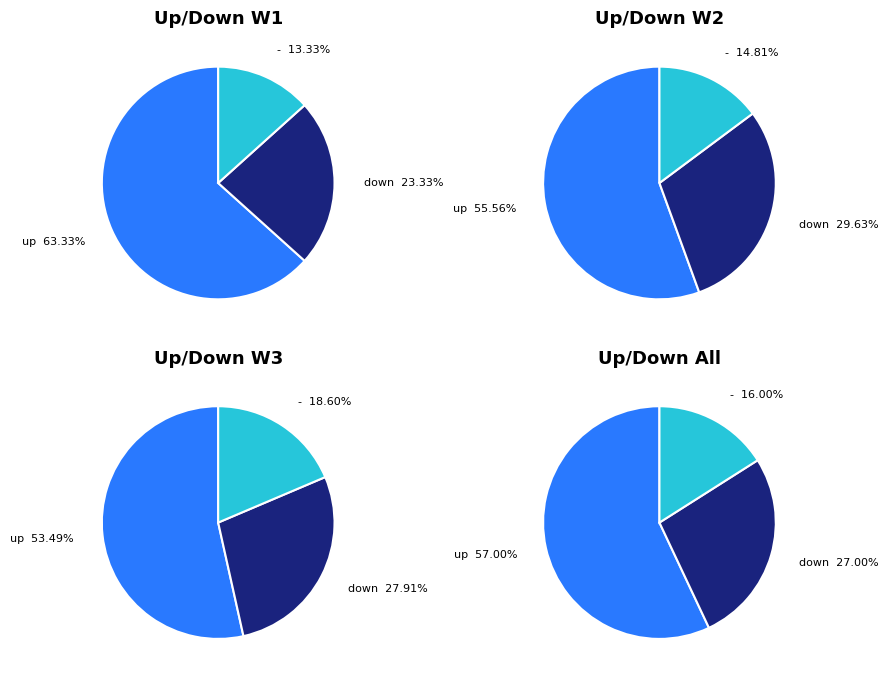

What is the total percentage of down and -?

43.0%